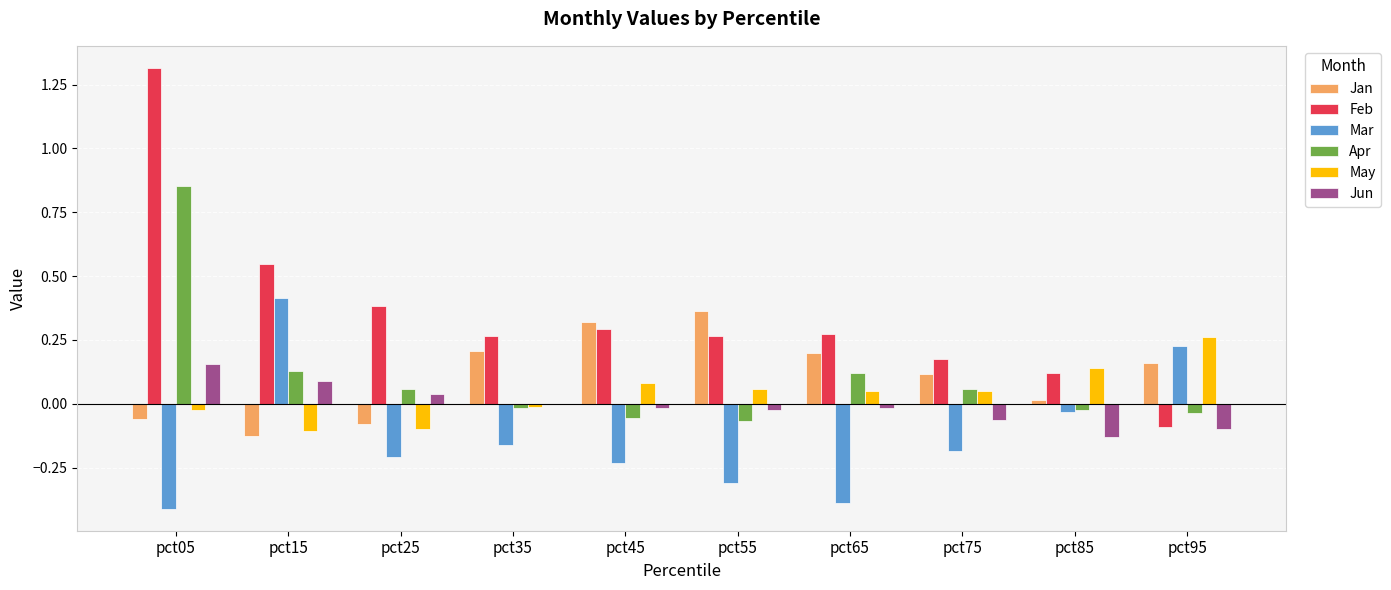

What is the sum of all Feb values?

3.5